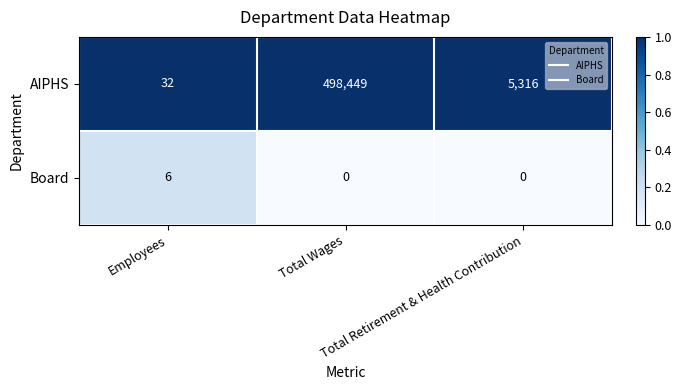

How many series are shown in this chart?

2